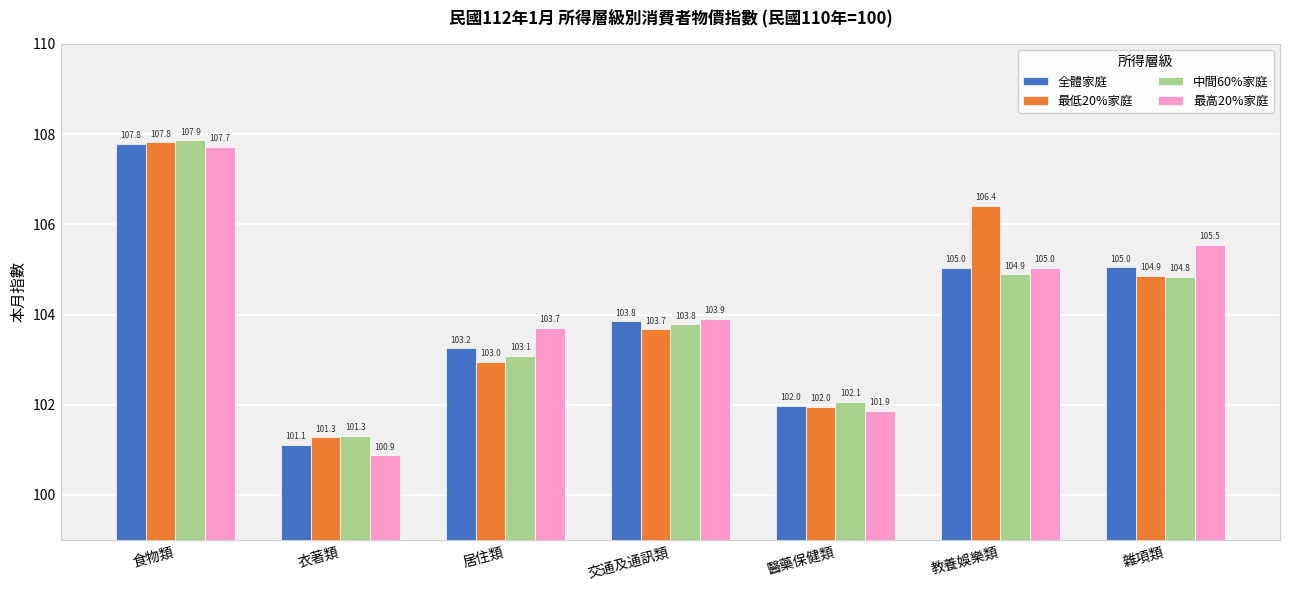

How many distinct data groups are displayed?

4